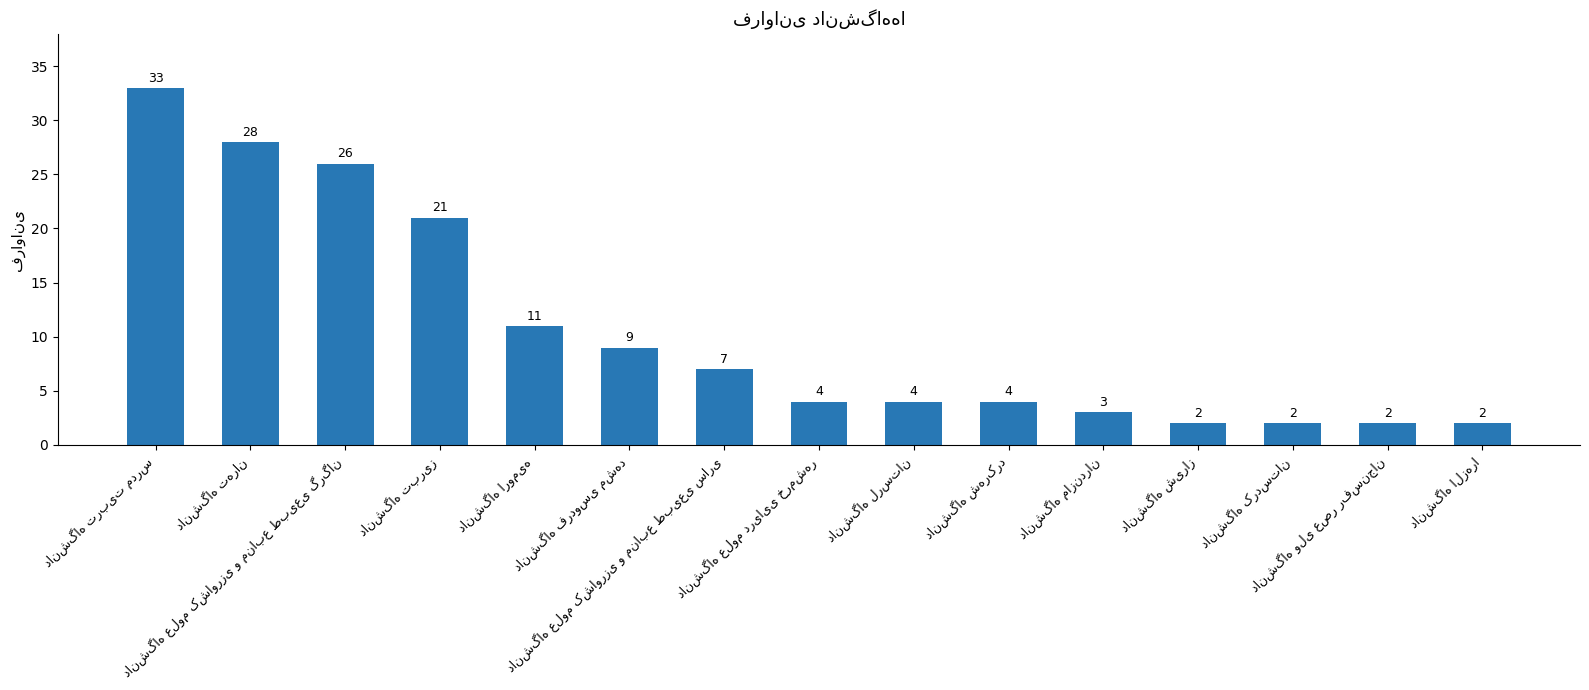

What is the greatest value displayed?

33